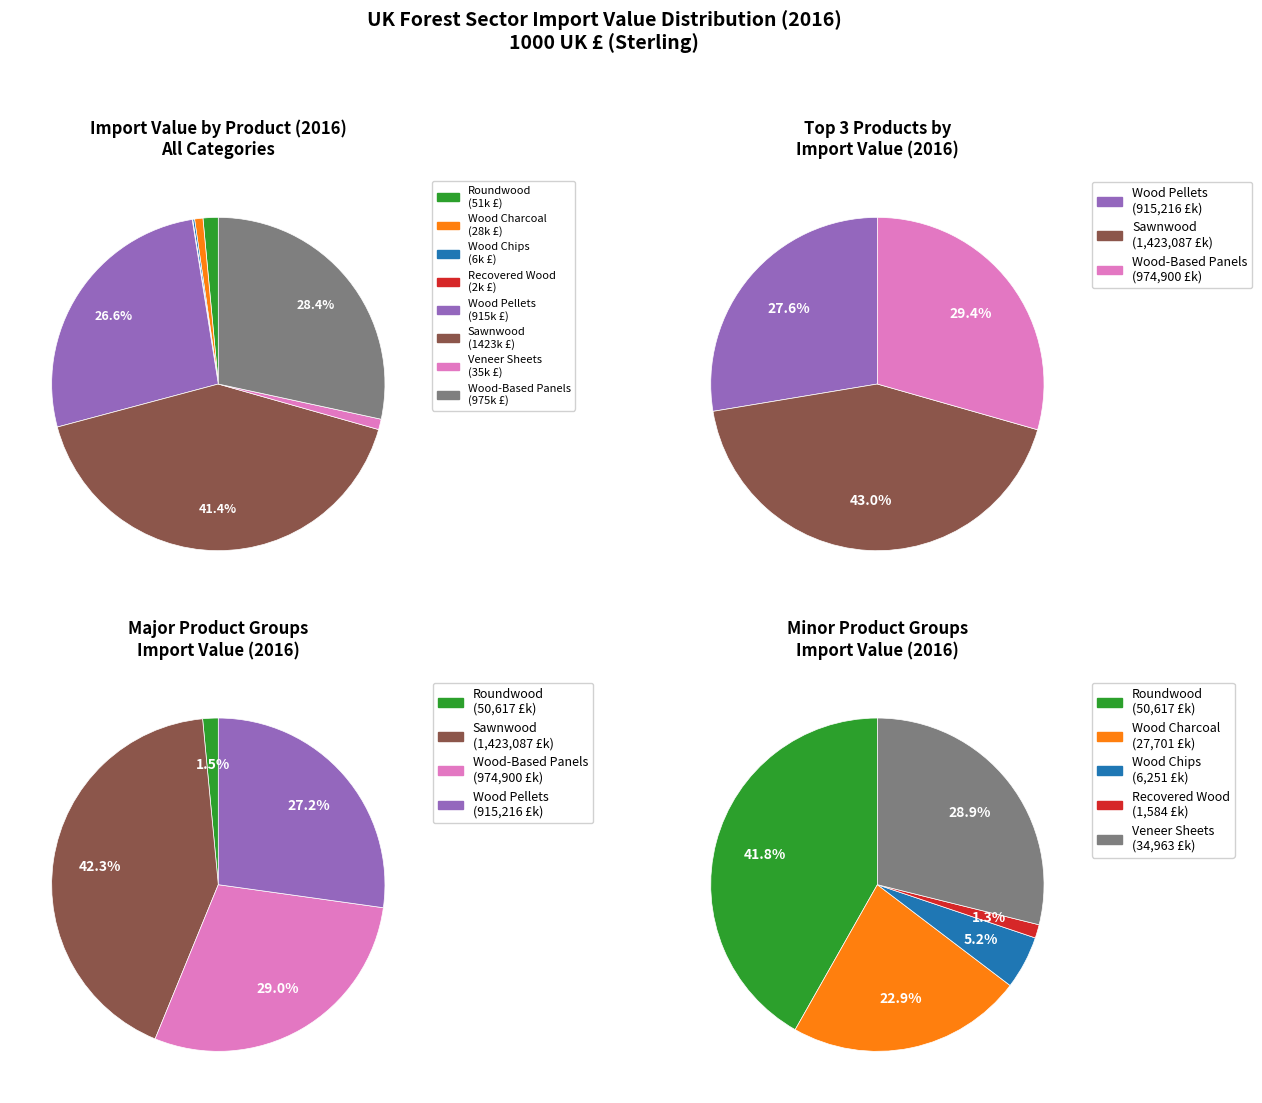

Count the number of slices in the pie.

8